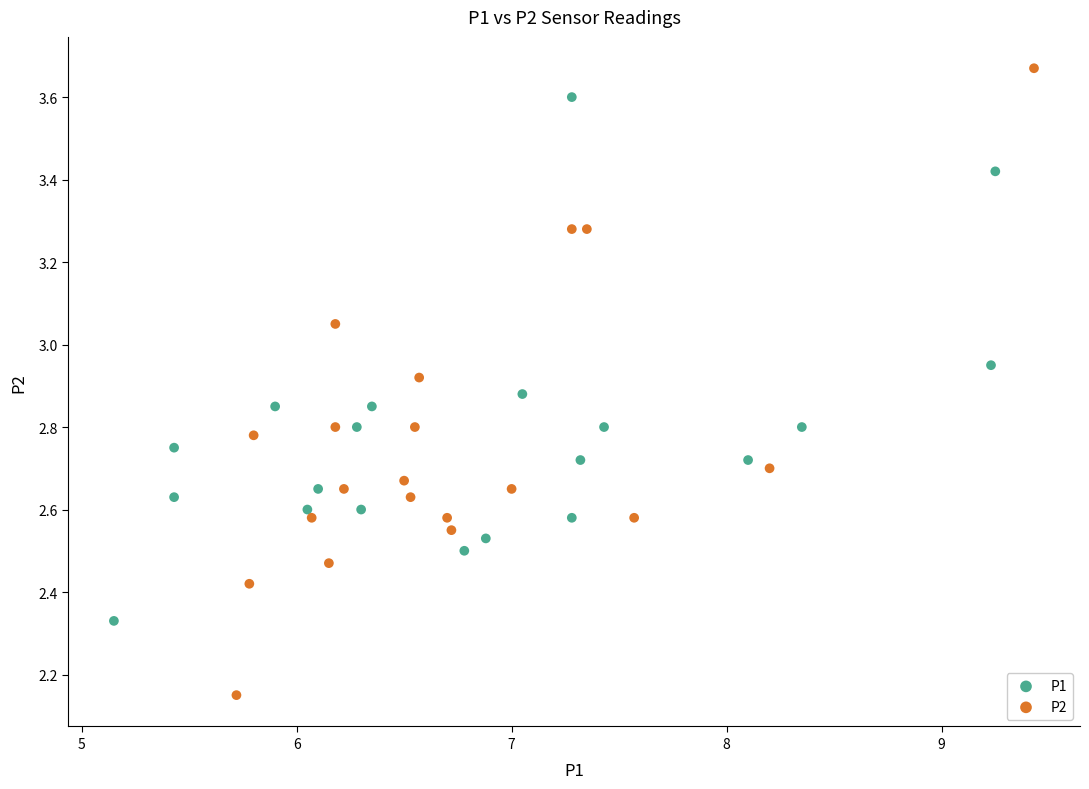

What are all the series names shown in the legend?

P1, P2